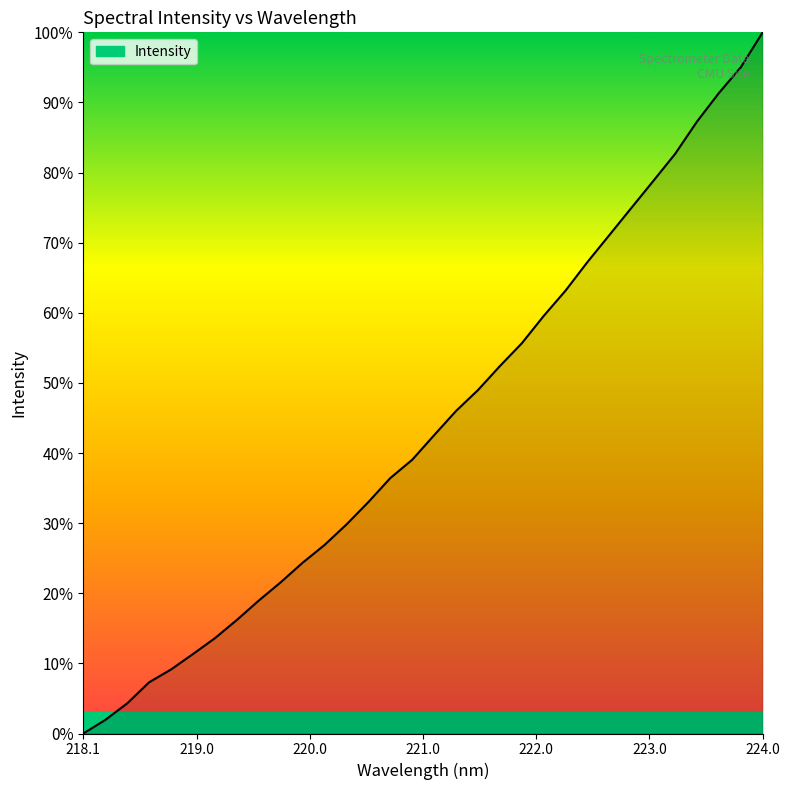

What is the difference between the maximum and minimum values?

100.0